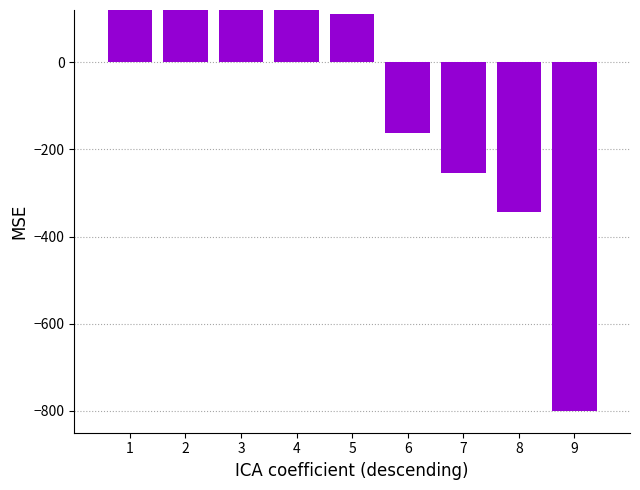

Between 3 and 8, which is larger?

3